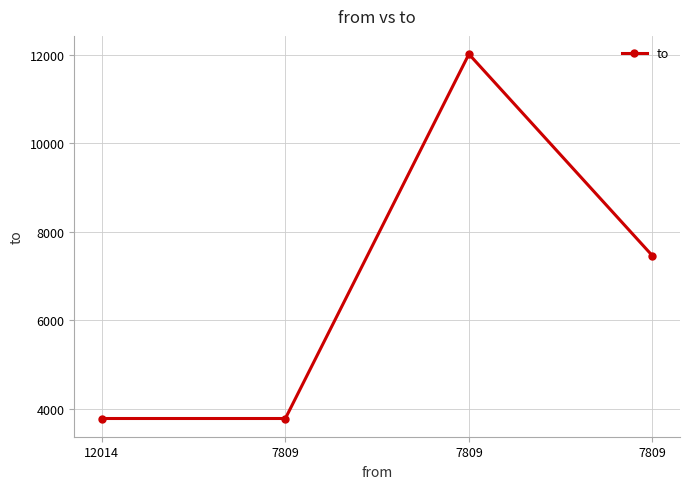

Reading left to right, what are all the values shown in this chart?

12014=3774	7809=3774	7809=12014	7809=7453